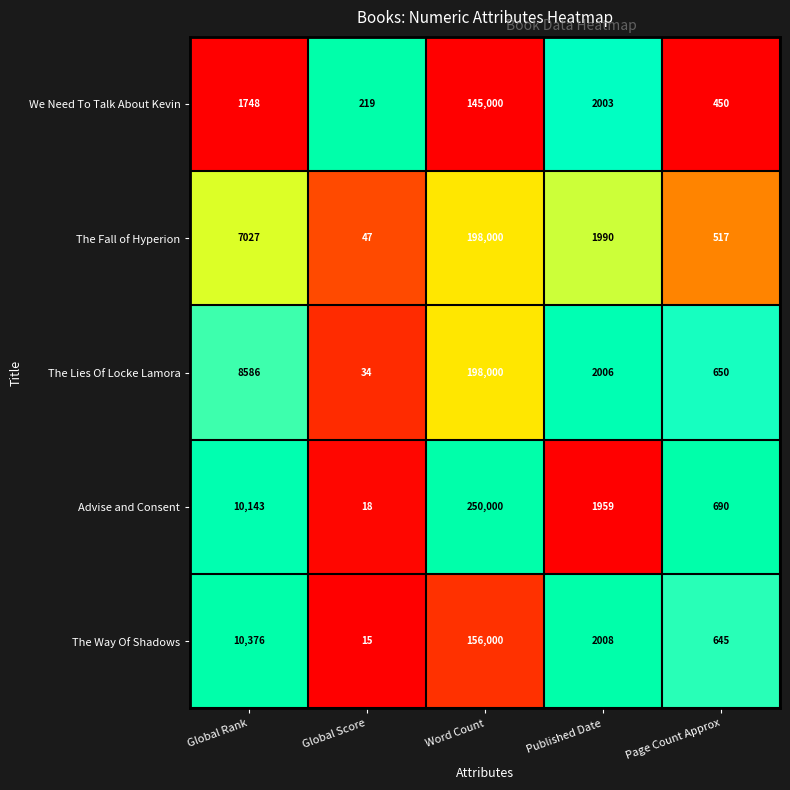

What is the spread (max minus min) of values at Global Rank?

8628